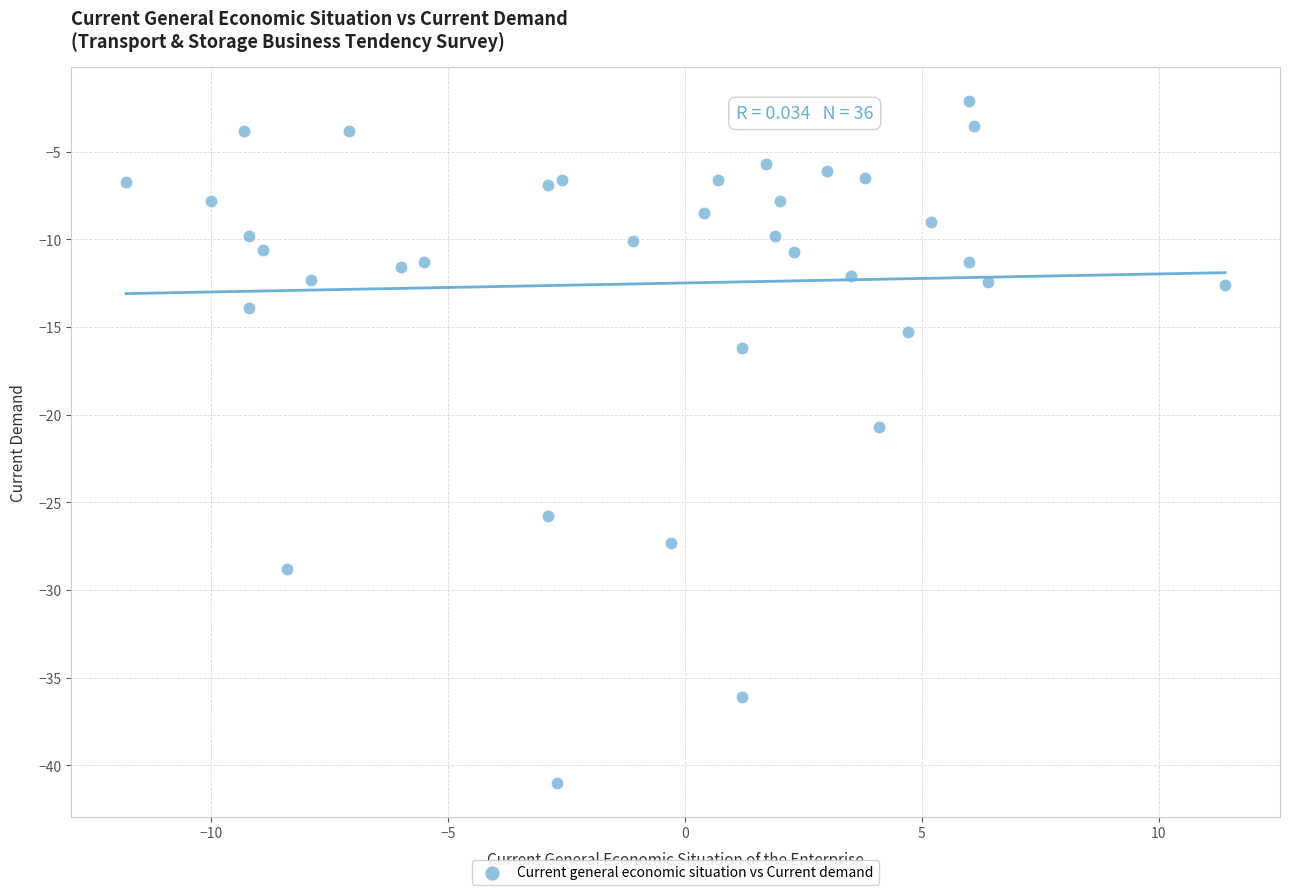

What is the range of X values (max minus min)?

23.2